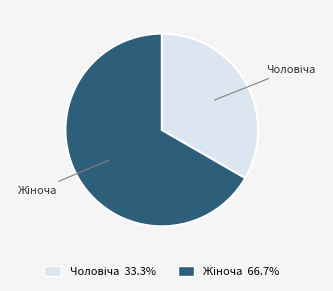

Count the number of slices in the pie.

2